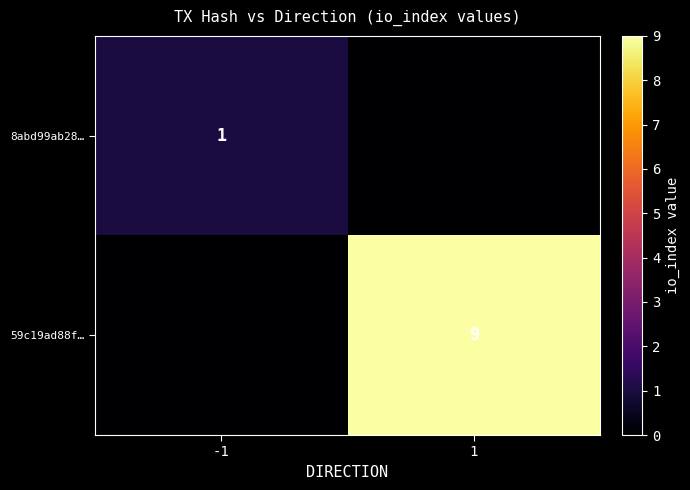

Is it true that 59c19ad88f… equals 9 at 1?

True